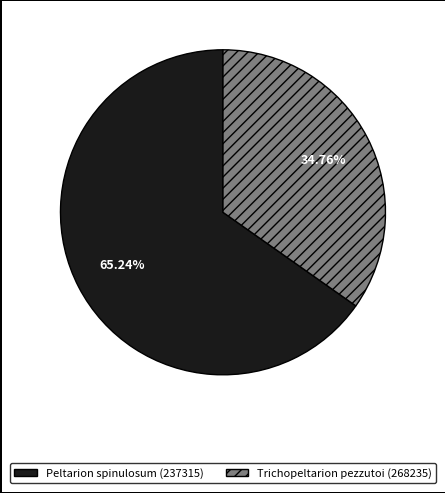

Does any single category account for the majority?

Yes